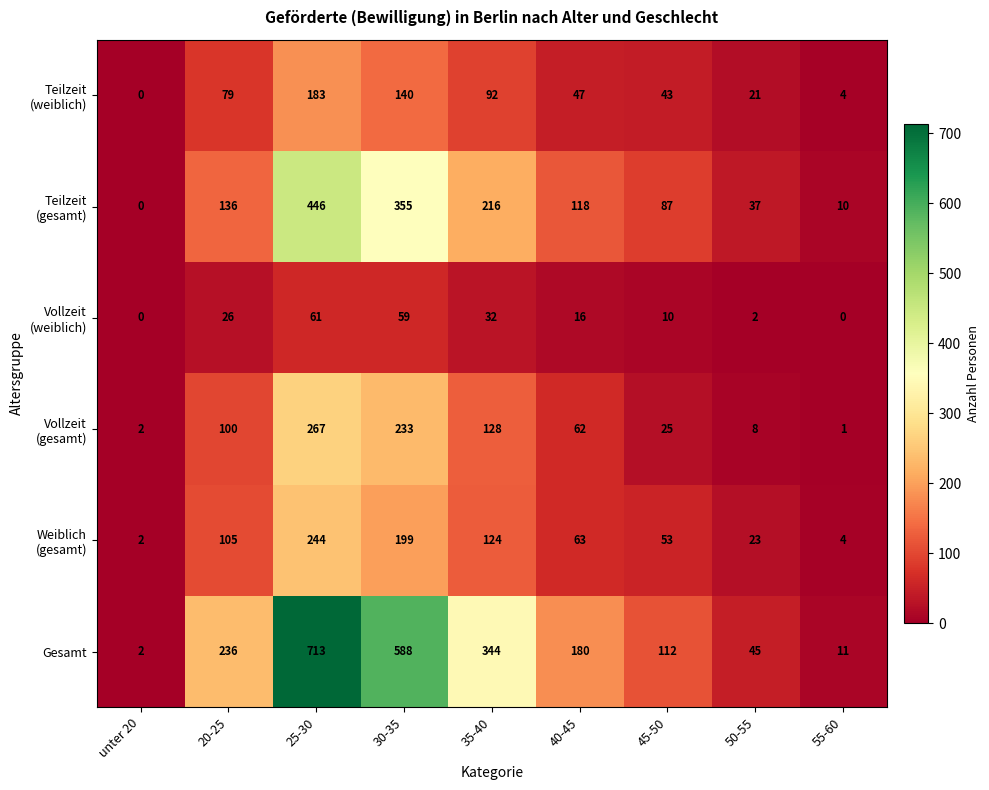

Which series changed the most between 25-30 and 55-60?

Gesamt